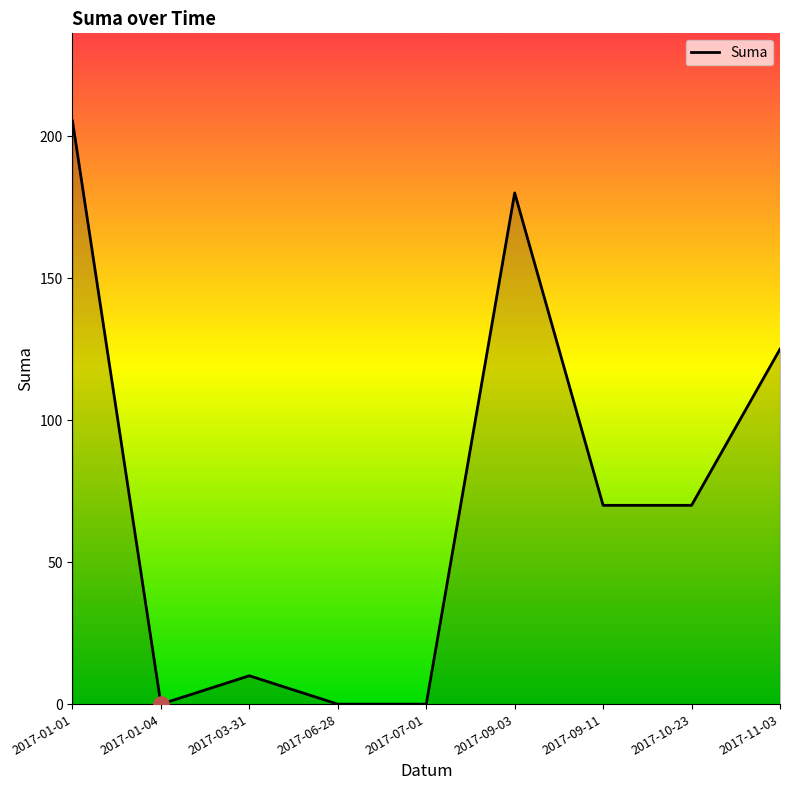

Between 2017-10-23 and 2017-01-01, which is larger?

2017-01-01